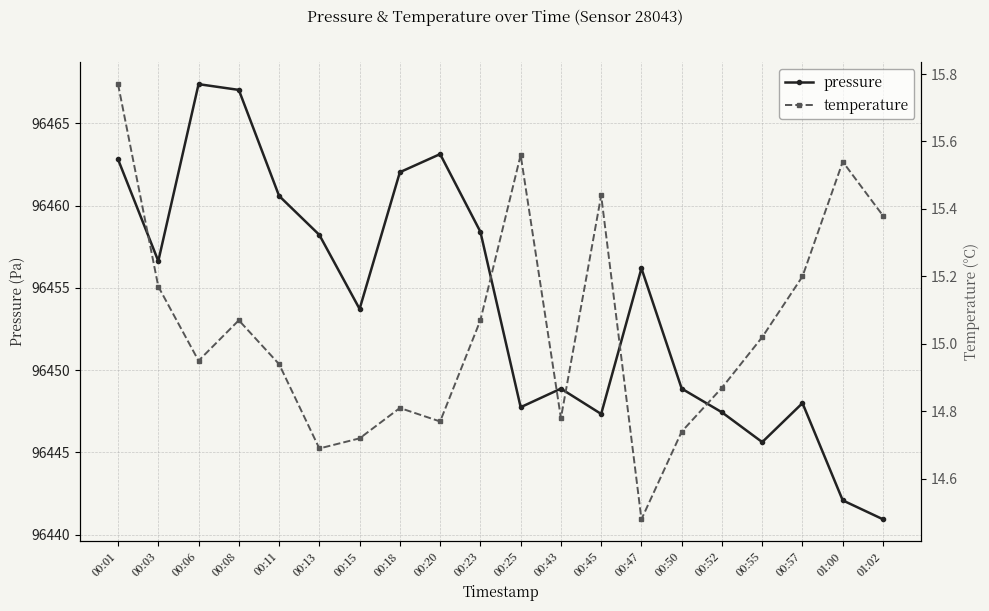

What is the minimum value shown in the chart?

14.5